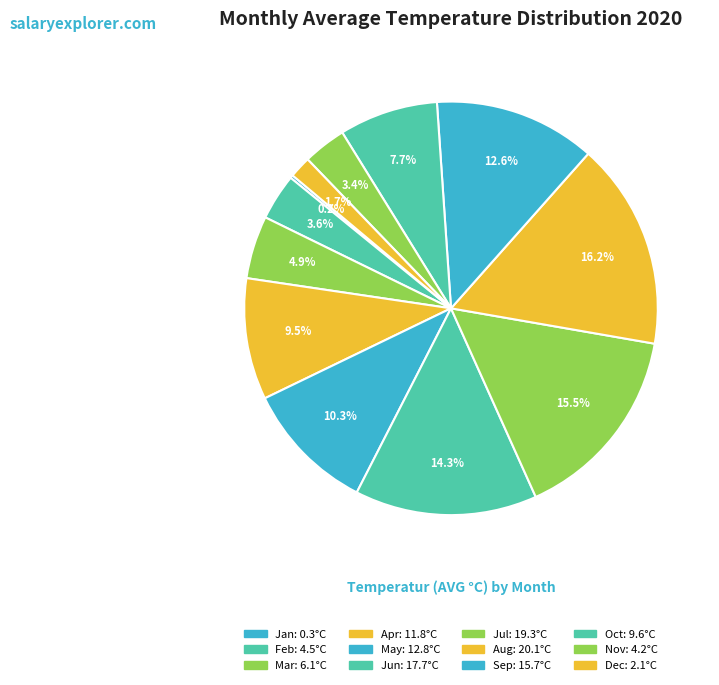

Is the sum of Dec and Nov greater than half?

No